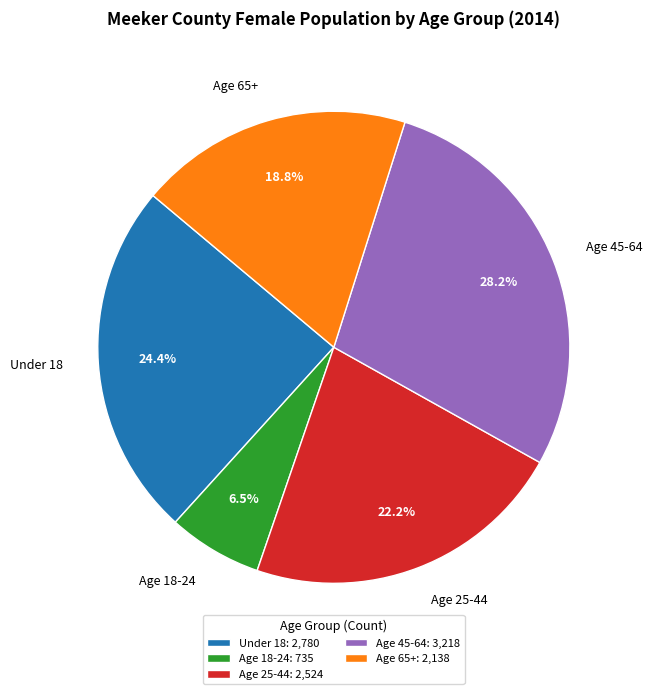

What is the ratio of the value at Under 18 to the value at Age 18-24?

3.8